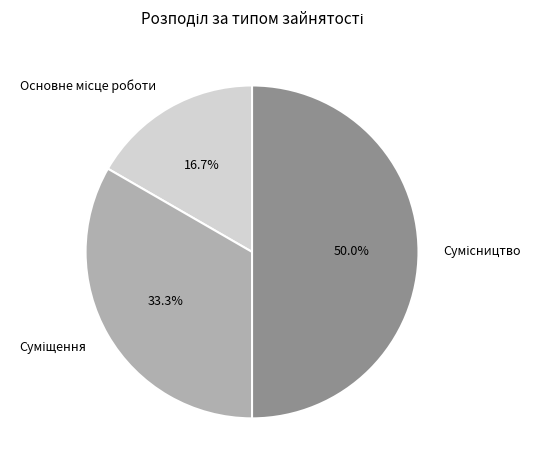

What is the total percentage of Суміщення and Сумісництво?

83.3%